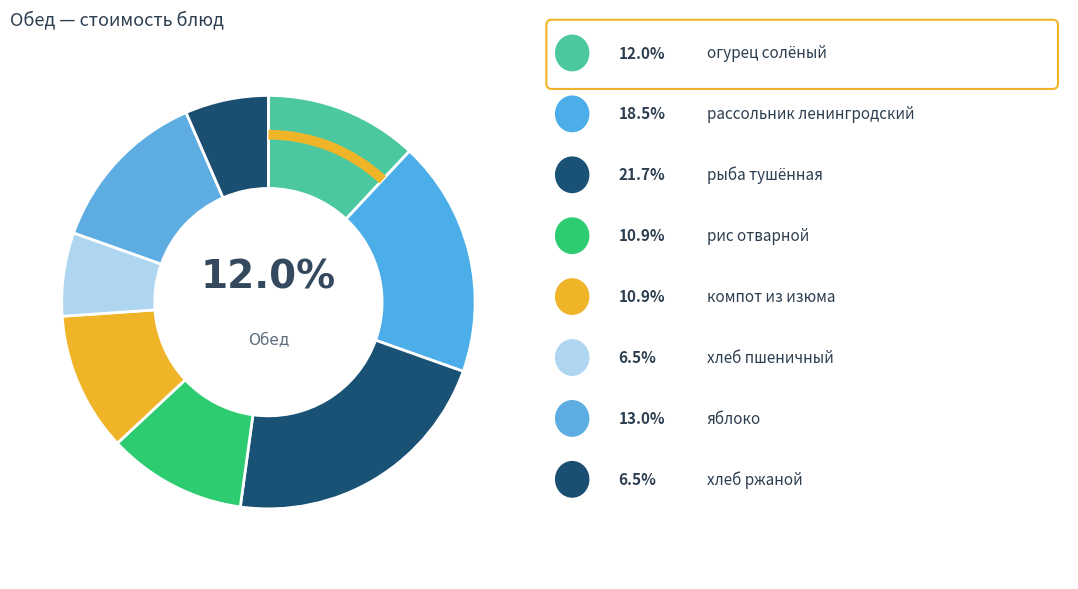

What is the smallest slice in the pie chart?

хлеб пшеничный